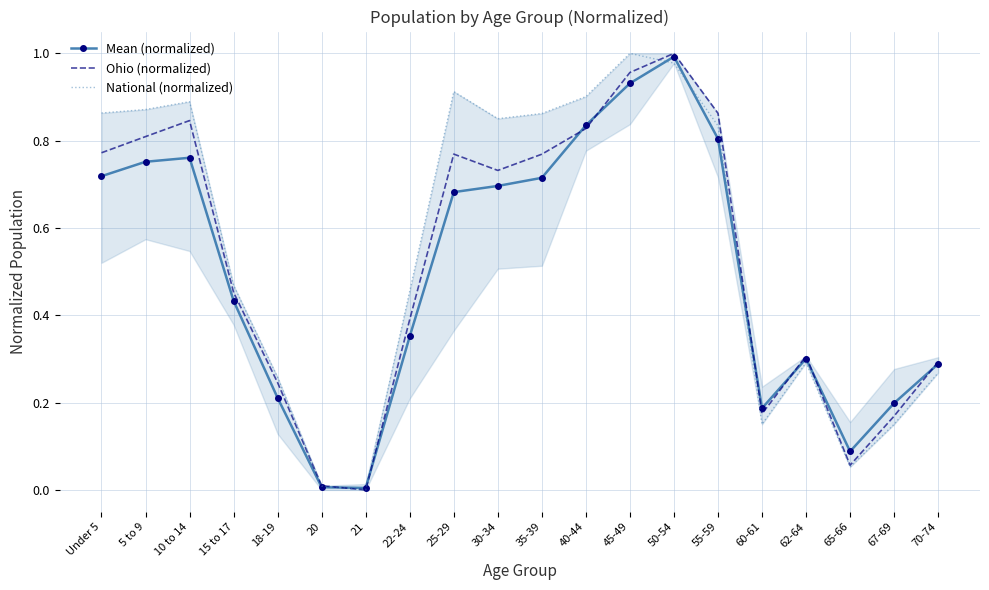

Which series ends up on top after the final intersection of Mean (normalized) and National (normalized)?

Mean (normalized)